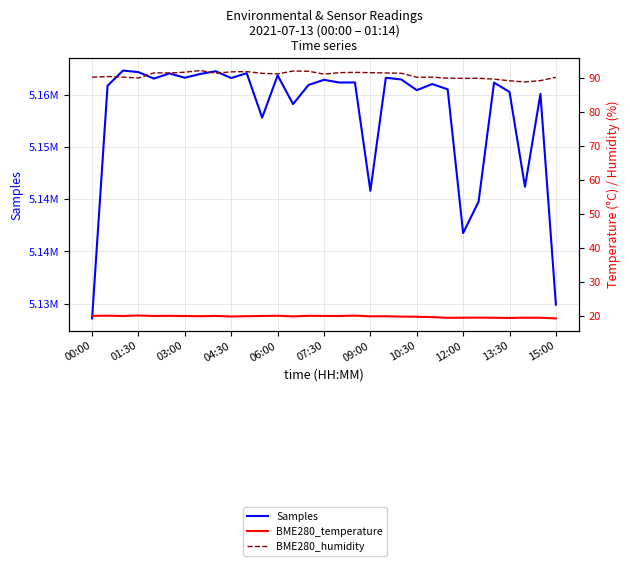

At 19, list the series in order from smallest to largest.

BME280_temperature, BME280_humidity, Samples